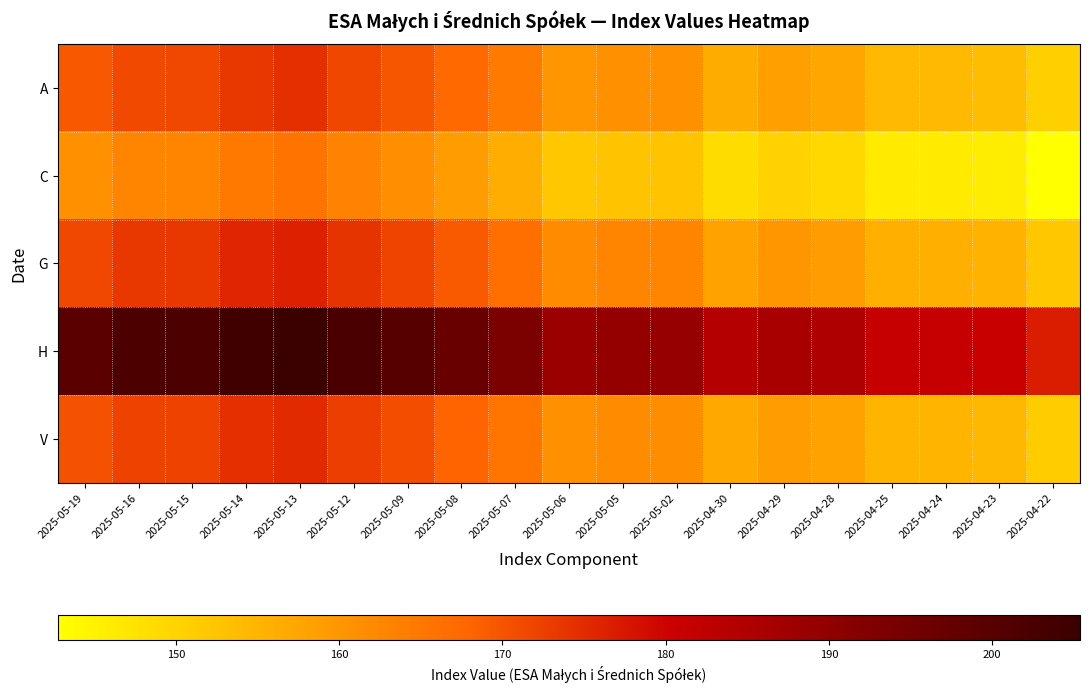

Reading left to right, what are all the values shown in this chart?

A: 2025-05-19=169.5	2025-05-16=171.4	2025-05-15=171.5	2025-05-14=173.5	2025-05-13=174.4	2025-05-12=171.8	2025-05-09=169.9	2025-05-08=167.3	2025-05-07=164.5	2025-05-06=159.9	2025-05-05=160.9	2025-05-02=160.8	2025-04-30=156.3	2025-04-29=158.2	2025-04-28=157.3	2025-04-25=154.1	2025-04-24=154.2	2025-04-23=153.7	2025-04-22=150.4
C: 2025-05-19=160.9	2025-05-16=162.7	2025-05-15=162.8	2025-05-14=164.7	2025-05-13=165.5	2025-05-12=163.1	2025-05-09=161.2	2025-05-08=158.8	2025-05-07=156.1	2025-05-06=151.8	2025-05-05=152.8	2025-05-02=152.6	2025-04-30=148.4	2025-04-29=150.1	2025-04-28=149.3	2025-04-25=146.2	2025-04-24=146.3	2025-04-23=145.9	2025-04-22=142.8
G: 2025-05-19=171.6	2025-05-16=173.5	2025-05-15=173.6	2025-05-14=175.6	2025-05-13=176.5	2025-05-12=173.9	2025-05-09=171.9	2025-05-08=169.3	2025-05-07=166.4	2025-05-06=161.8	2025-05-05=162.8	2025-05-02=162.6	2025-04-30=158.1	2025-04-29=159.9	2025-04-28=159.1	2025-04-25=155.8	2025-04-24=155.9	2025-04-23=155.4	2025-04-22=152.0
H: 2025-05-19=199.7	2025-05-16=201.9	2025-05-15=202.0	2025-05-14=204.4	2025-05-13=205.4	2025-05-12=202.4	2025-05-09=200.0	2025-05-08=197.0	2025-05-07=193.6	2025-05-06=188.3	2025-05-05=189.4	2025-05-02=189.2	2025-04-30=184.0	2025-04-29=186.1	2025-04-28=185.1	2025-04-25=181.2	2025-04-24=181.3	2025-04-23=180.8	2025-04-22=176.9
V: 2025-05-19=170.3	2025-05-16=172.2	2025-05-15=172.3	2025-05-14=174.4	2025-05-13=175.2	2025-05-12=172.7	2025-05-09=170.7	2025-05-08=168.2	2025-05-07=165.3	2025-05-06=160.7	2025-05-05=161.7	2025-05-02=161.5	2025-04-30=157.1	2025-04-29=158.9	2025-04-28=158.1	2025-04-25=154.8	2025-04-24=154.9	2025-04-23=154.4	2025-04-22=151.1